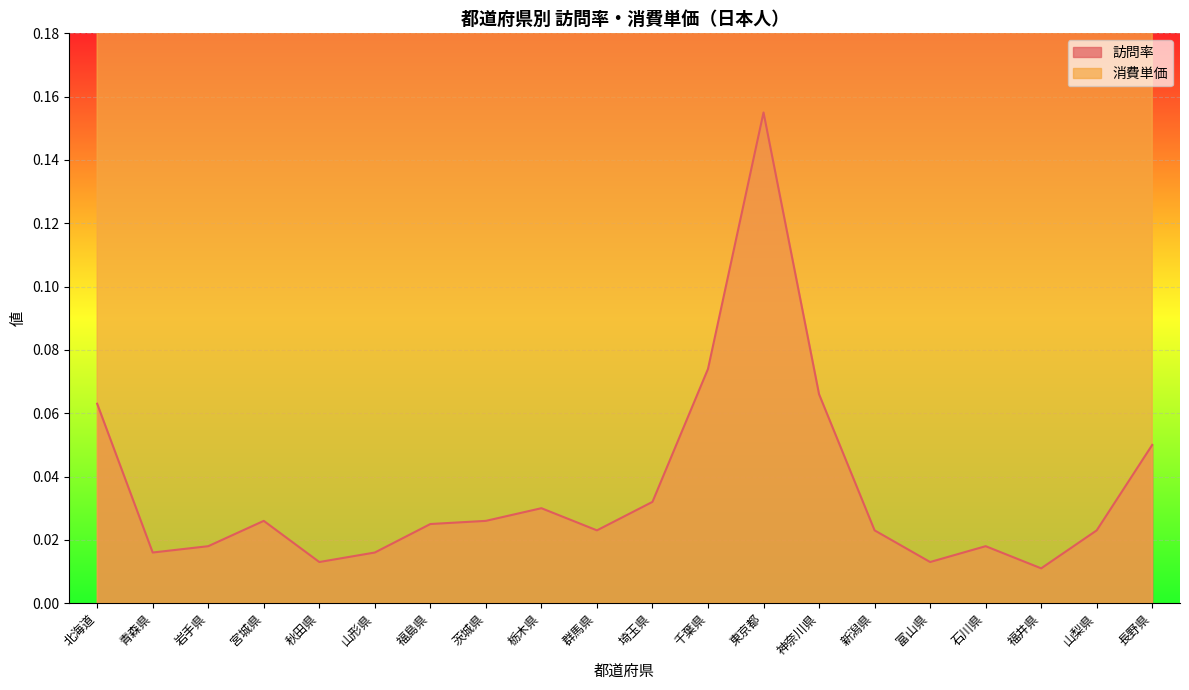

Between 群馬県 and 秋田県, which is larger?

群馬県